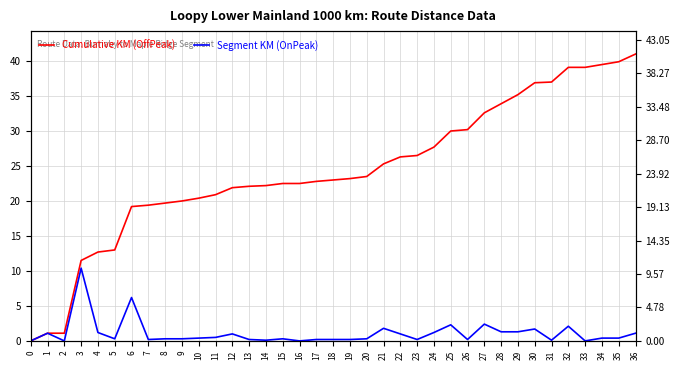

What is the difference between the Cumulative KM (OffPeak) values at 27 and 0?

32.6